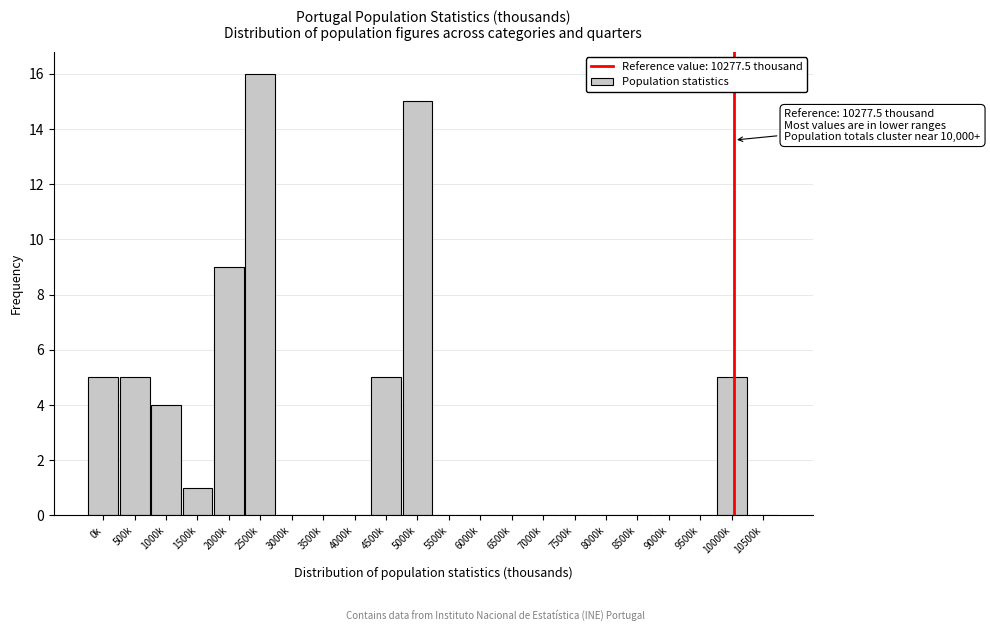

Reading left to right, extract all data points from this chart.

0k=5	500k=5	1000k=4	1500k=1	2000k=9	2500k=16	3000k=0	3500k=0	4000k=0	4500k=5	5000k=15	5500k=0	6000k=0	6500k=0	7000k=0	7500k=0	8000k=0	8500k=0	9000k=0	9500k=0	10000k=5	10500k=0